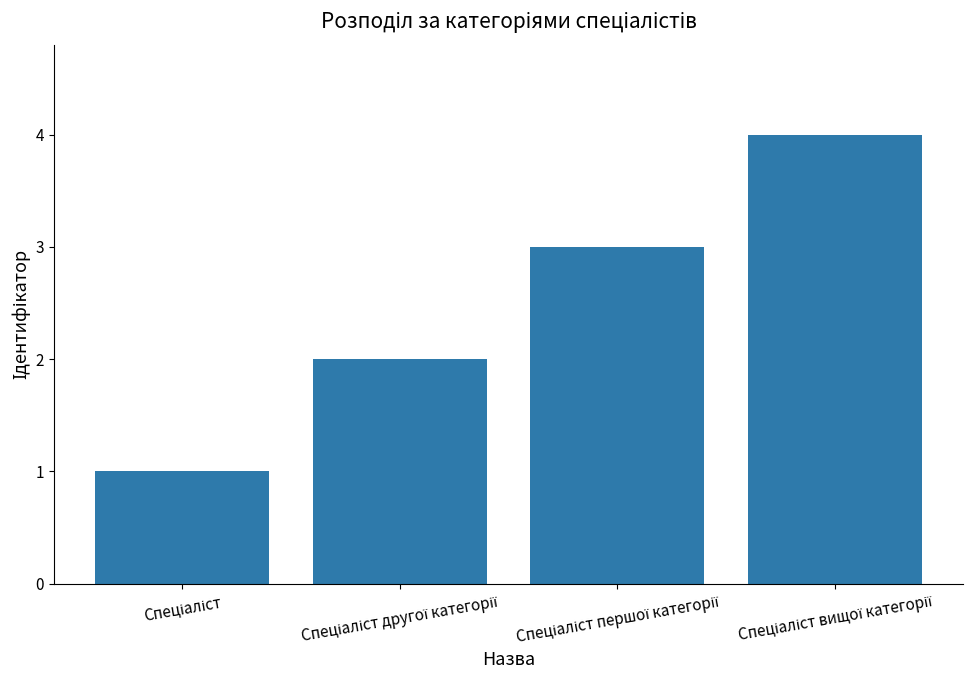

What is the difference between the maximum and minimum values?

3